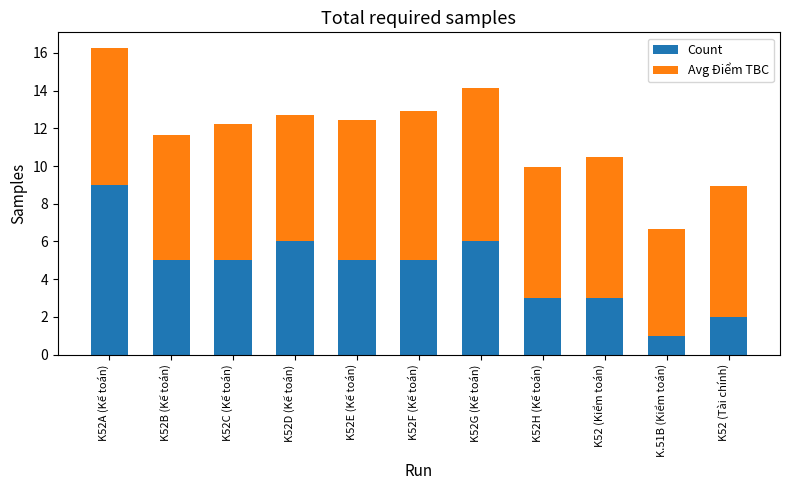

At which label does Count reach its peak?

K52A (Kế toán)